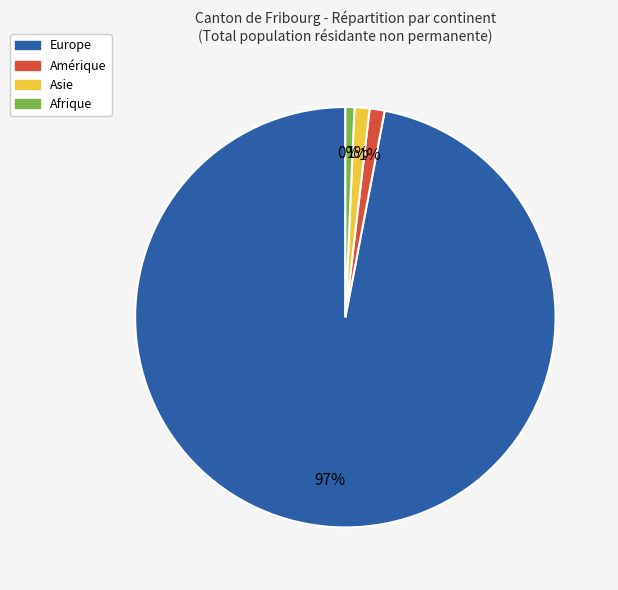

To the nearest percent, what is the combined percentage of Europe and Amérique?

98%